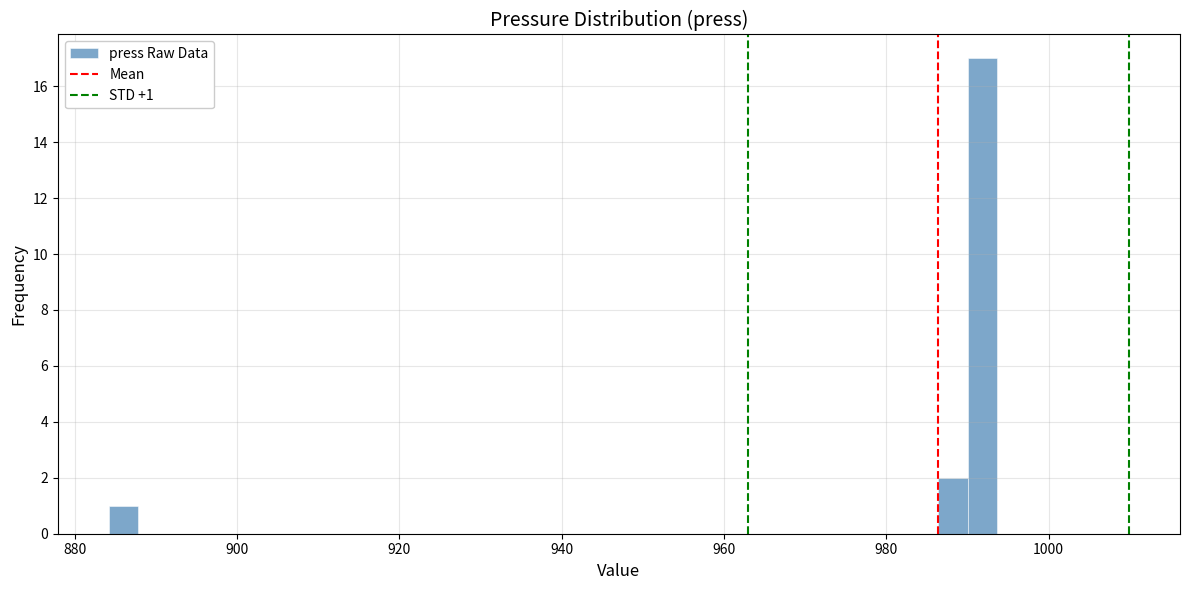

Read against the x-axis, roughly where is the centre of the tallest bar?

992